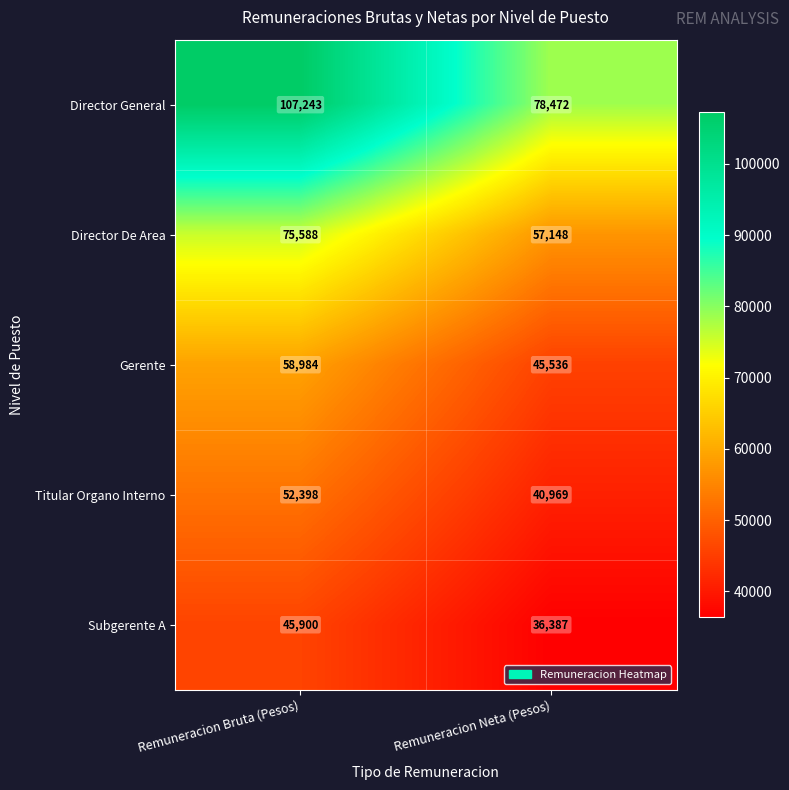

What is the highest value of the Subgerente A series?

45900